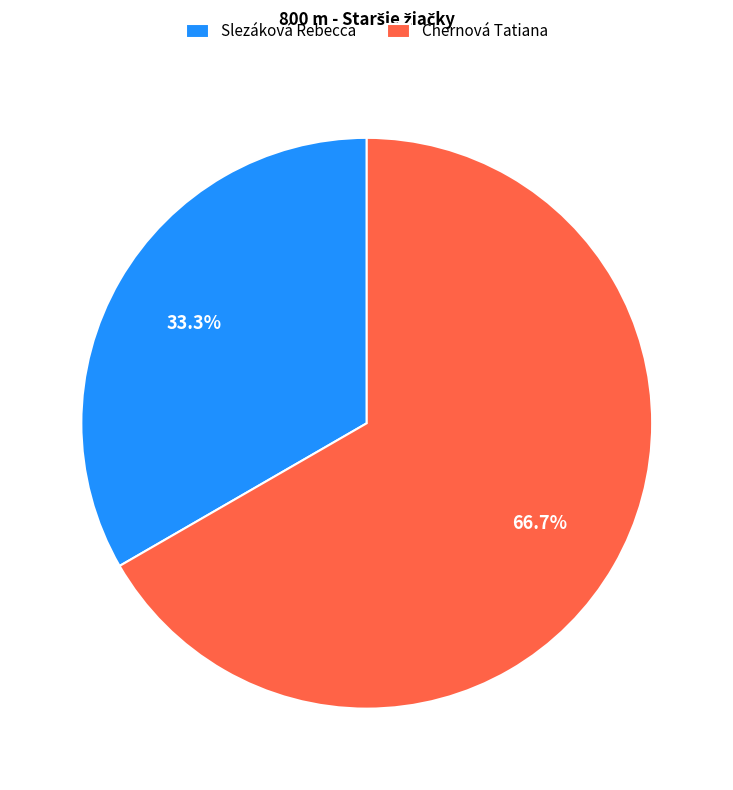

Is there a majority slice in this chart?

Yes